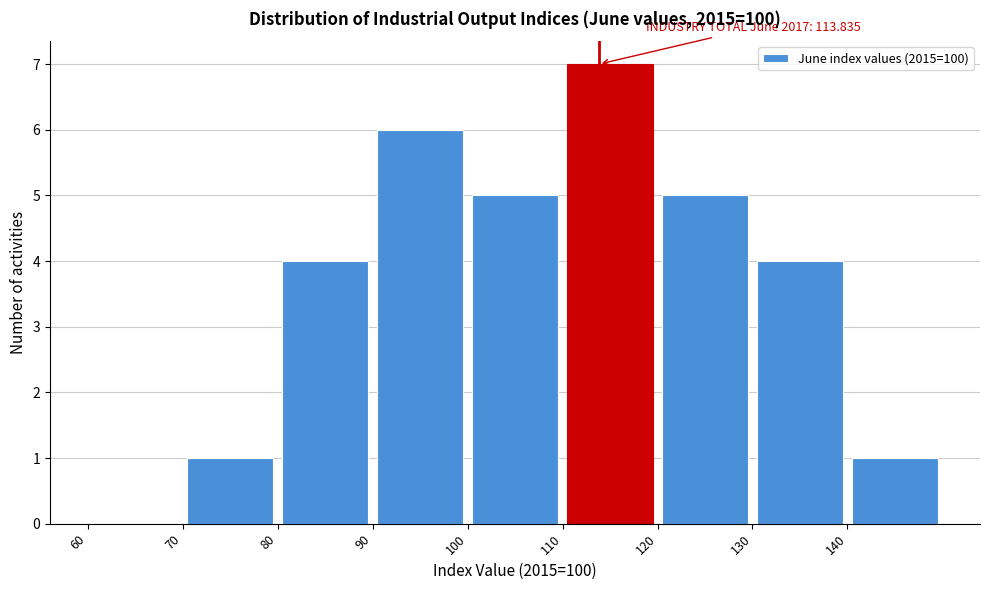

Over which range of the x-axis is the bar tallest?

110 to 120